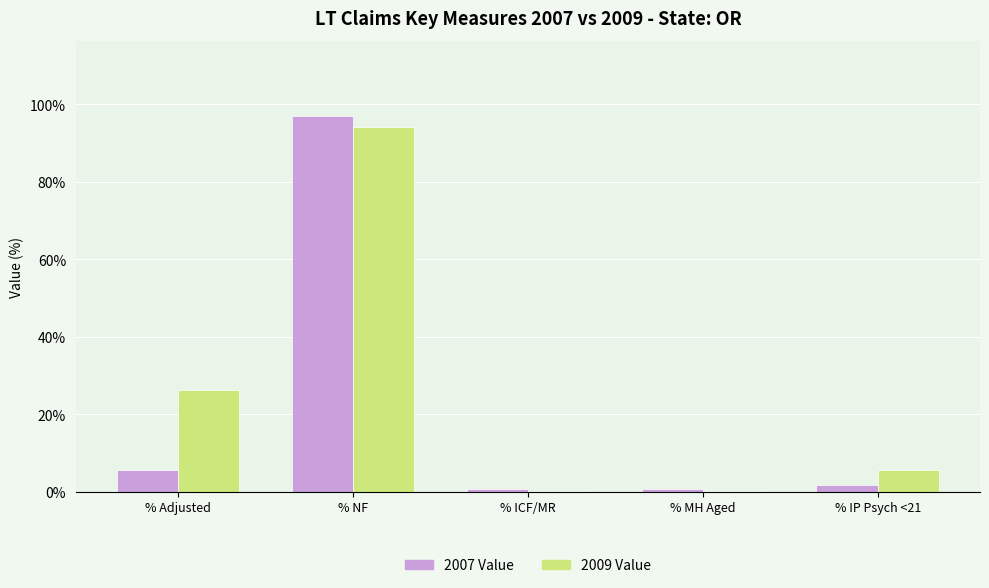

What is the total value across all series at % NF?

191.0